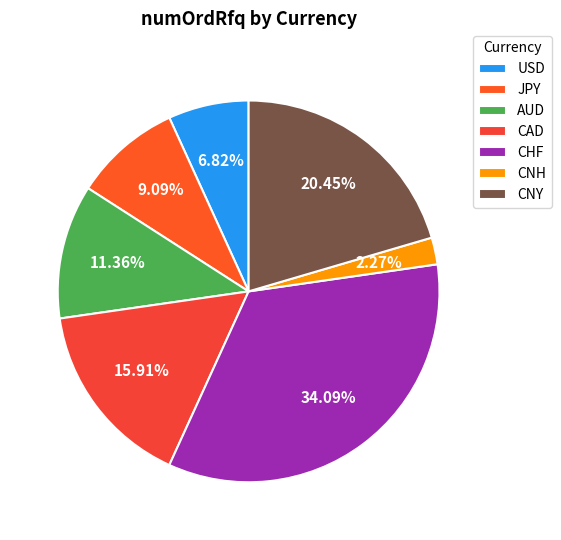

To the nearest percent, what is the difference between the AUD and CAD slice percentages?

5%